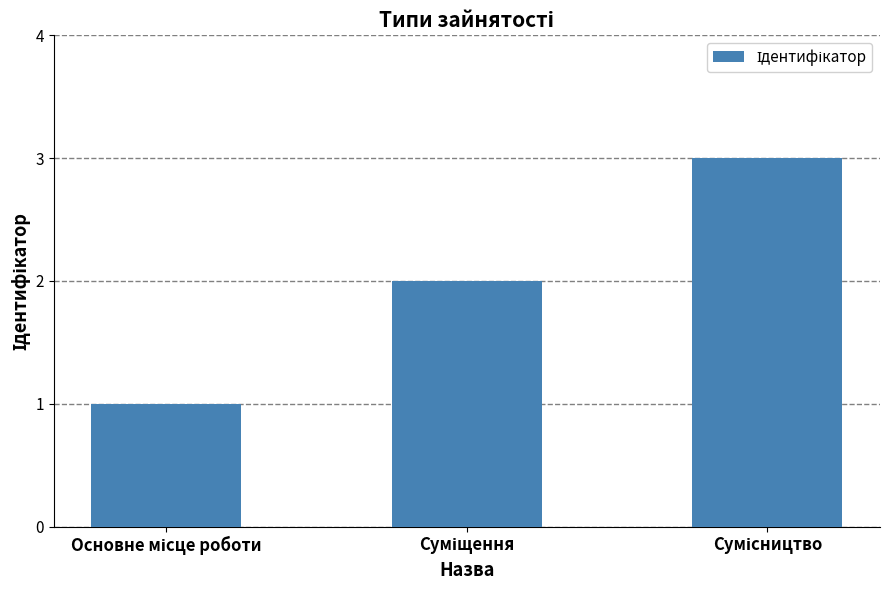

Does the chart contain stacked bars?

No